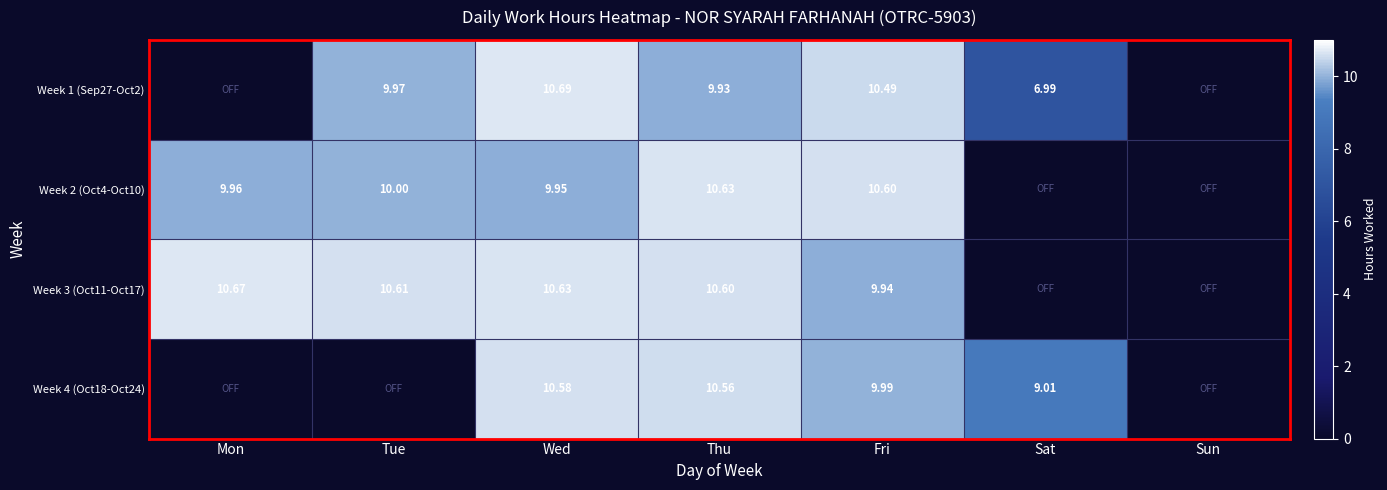

The value of Week 4 (Oct18-Oct24) at Fri is 5.0. True or false?

False